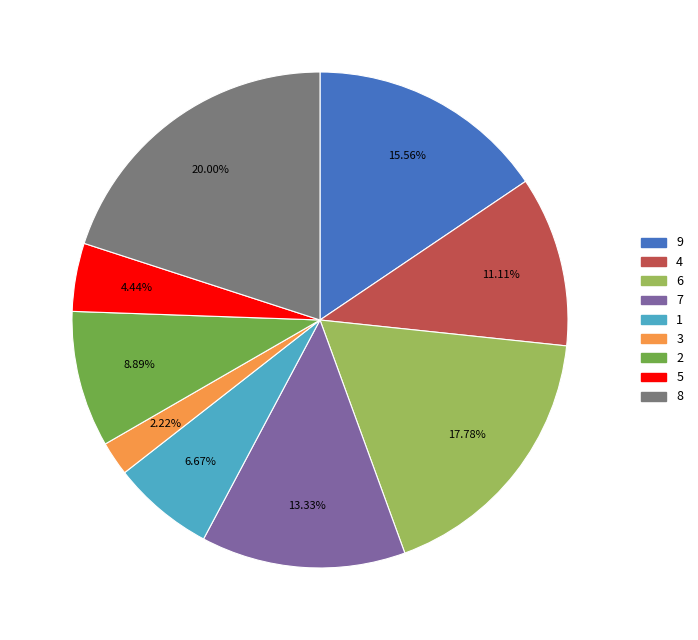

Rank the categories by value from highest to lowest.

8, 6, 9, 7, 4, 2, 1, 5, 3